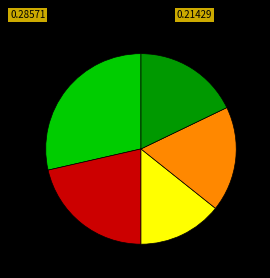

Does any single category account for the majority?

No